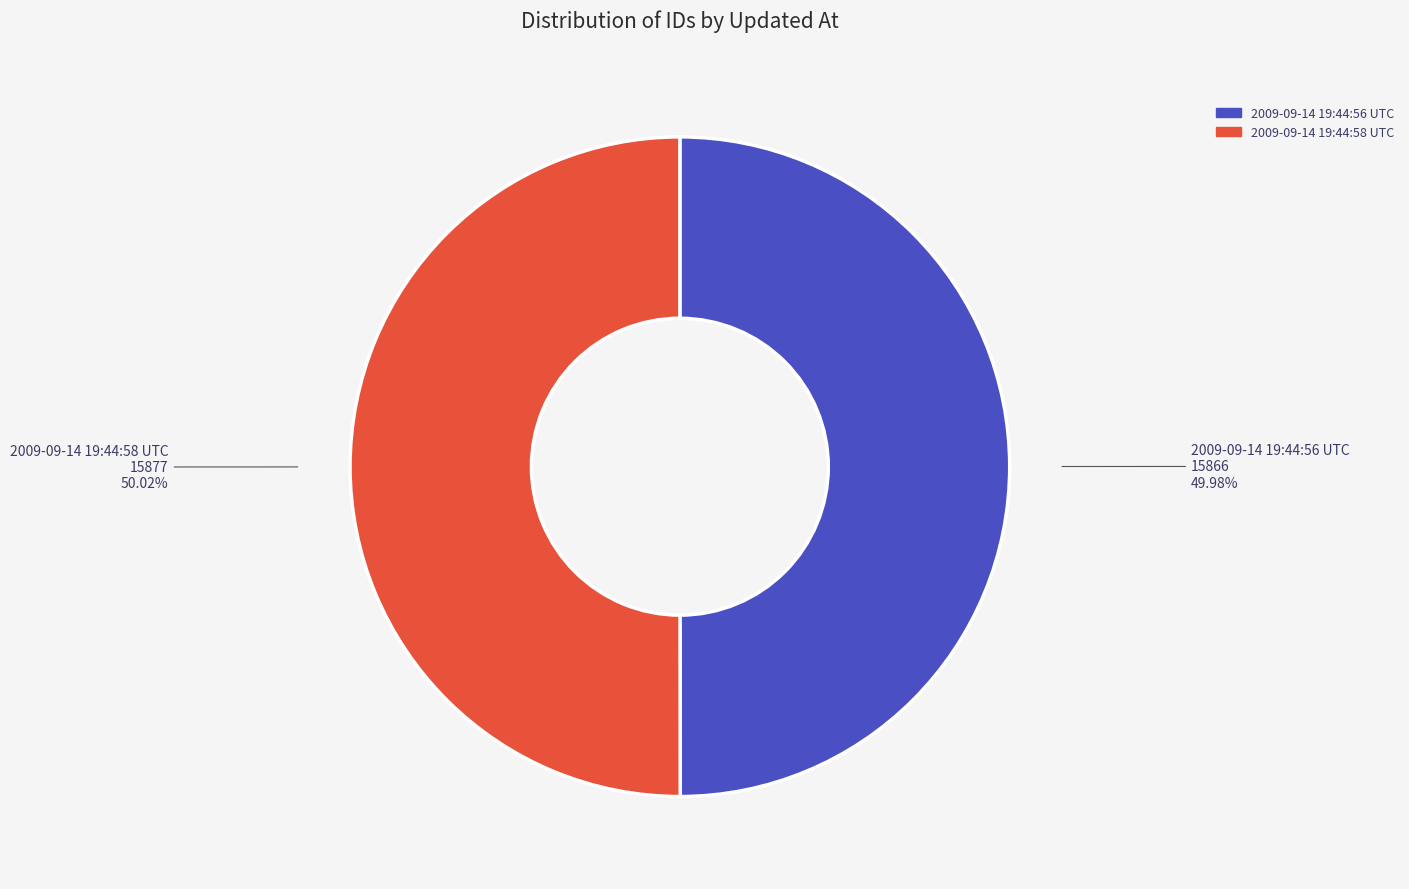

Is the sum of 2009-09-14 19:44:56 UTC and 2009-09-14 19:44:58 UTC greater than half?

Yes